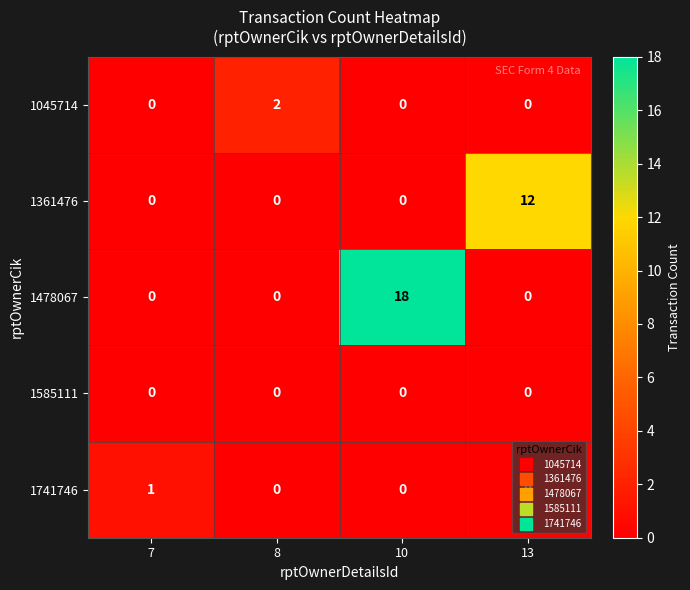

Which series changed the most between 7 and 8?

1045714